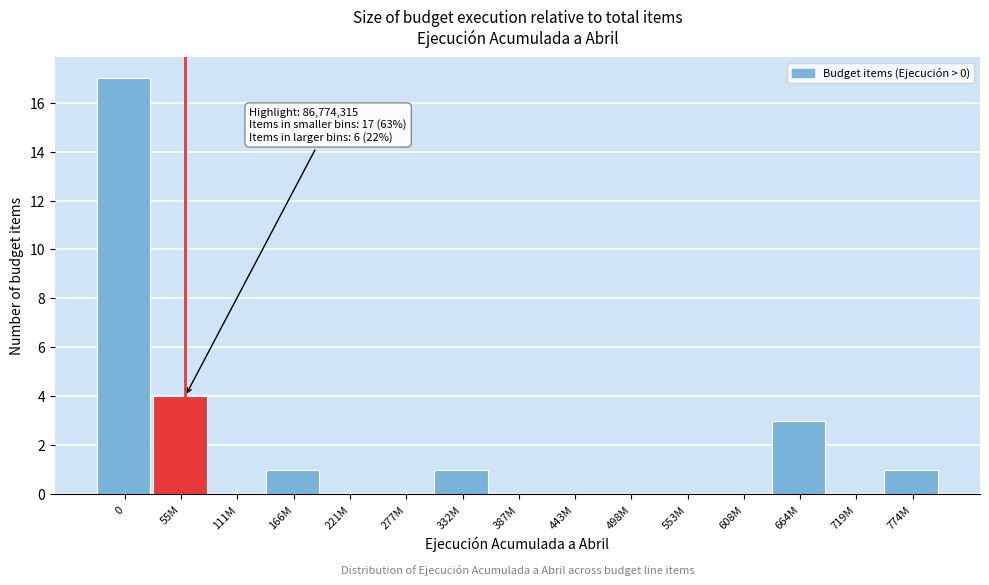

Reading left to right, transcribe all the data shown in this chart.

0=17	55M=4	111M=0	166M=1	221M=0	277M=0	332M=1	387M=0	443M=0	498M=0	553M=0	608M=0	664M=3	719M=0	774M=1